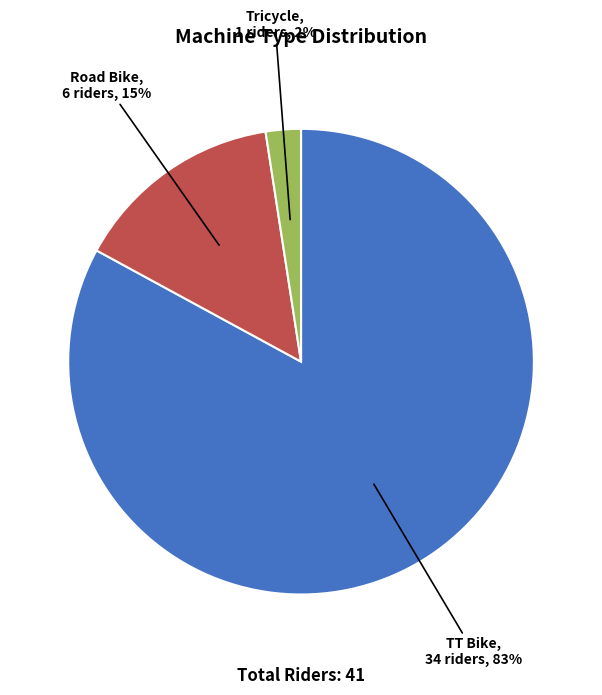

Which slice is the smallest?

Tricycle